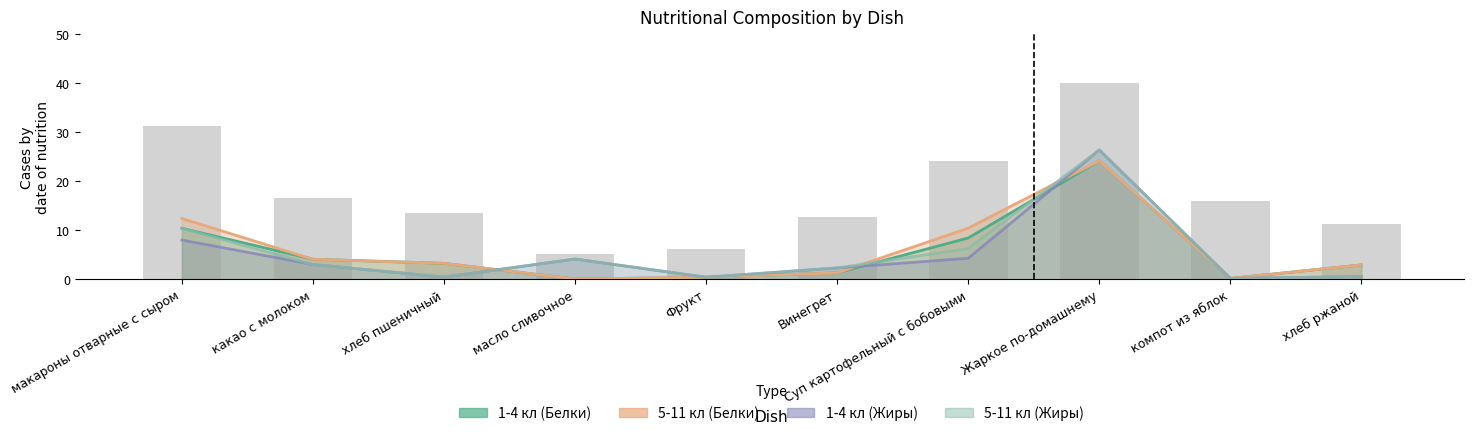

What are all the series names shown in the legend?

1-4 кл (Белки), 5-11 кл (Белки), 1-4 кл (Жиры), 5-11 кл (Жиры)